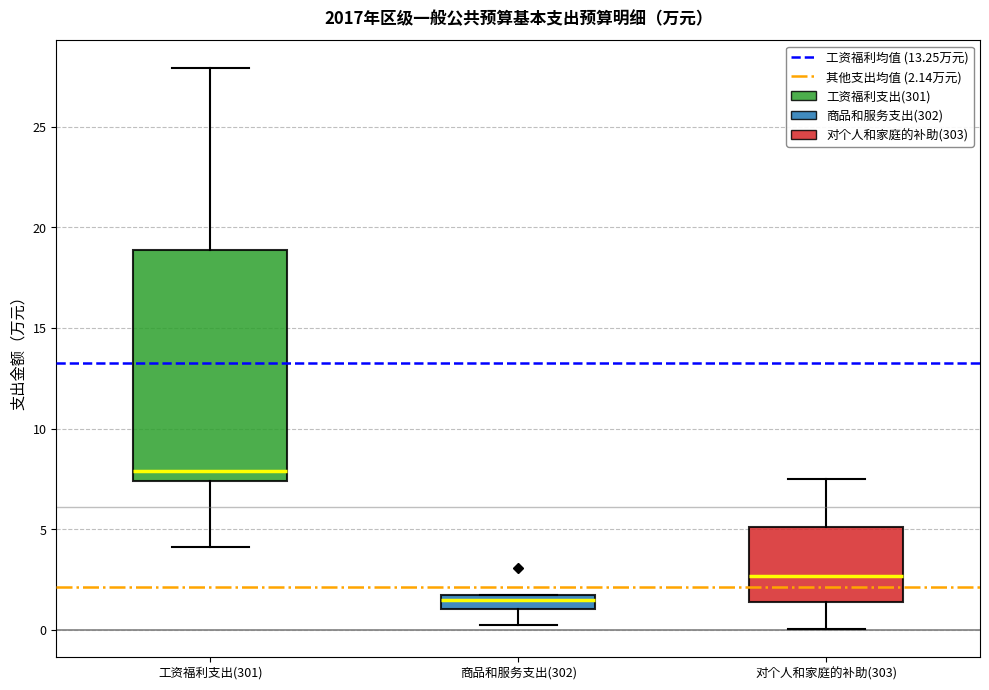

Which box is the tallest, from its lower edge to its upper edge?

工资福利支出(301)